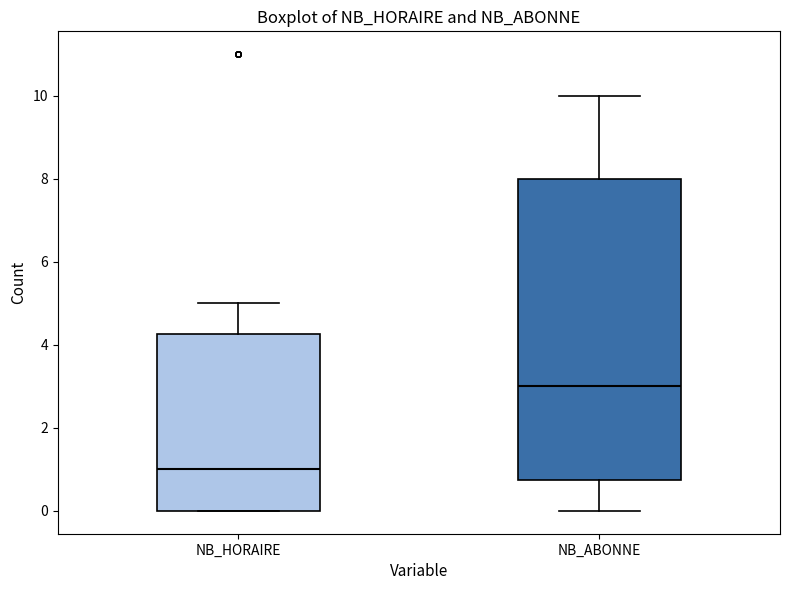

Which box has the lowest median line?

NB_HORAIRE